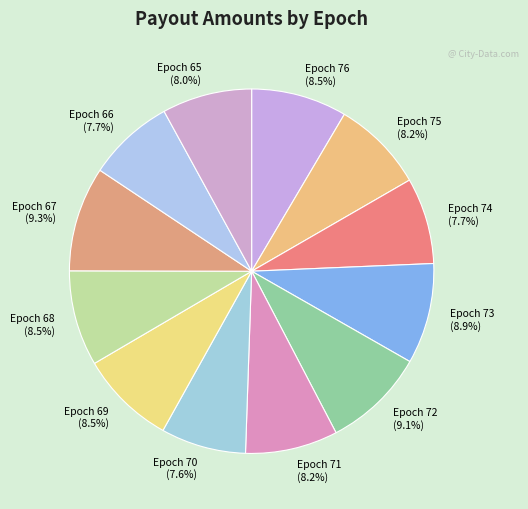

The Epoch 70 slice represents 1% of the pie. True or false?

False